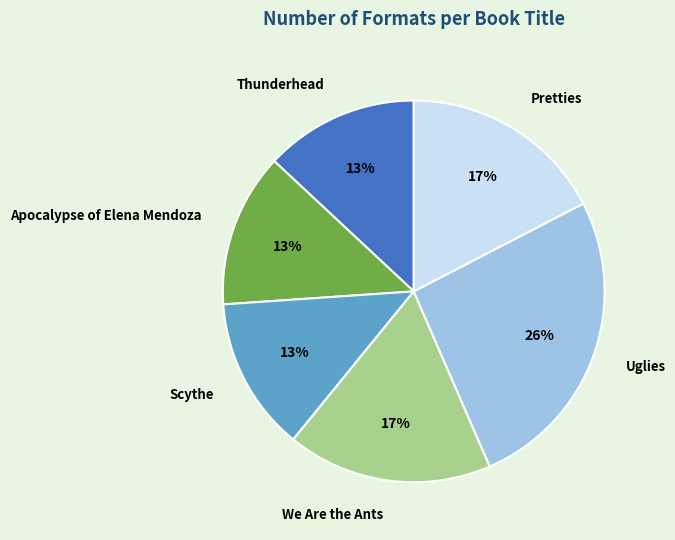

How many segments does this pie chart have?

6